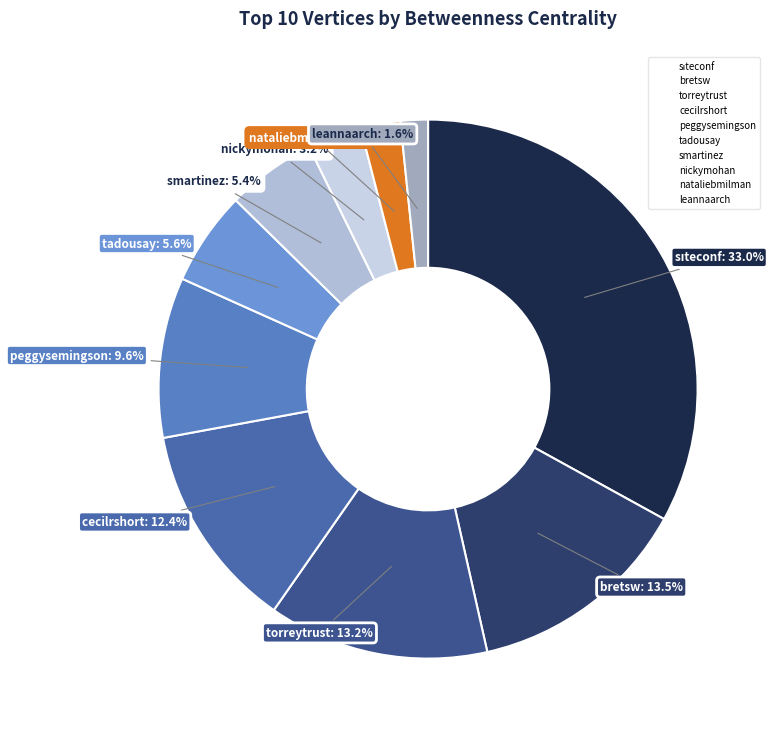

What percentage is the leannaarch slice, to the nearest percent?

2%